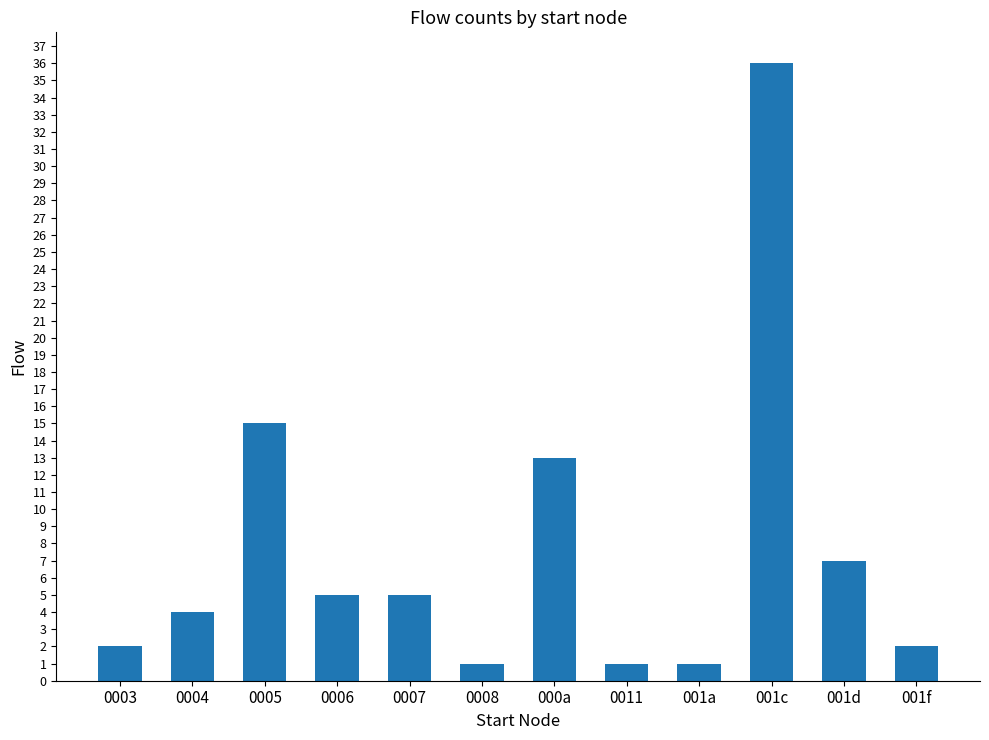

What is the average value?

8